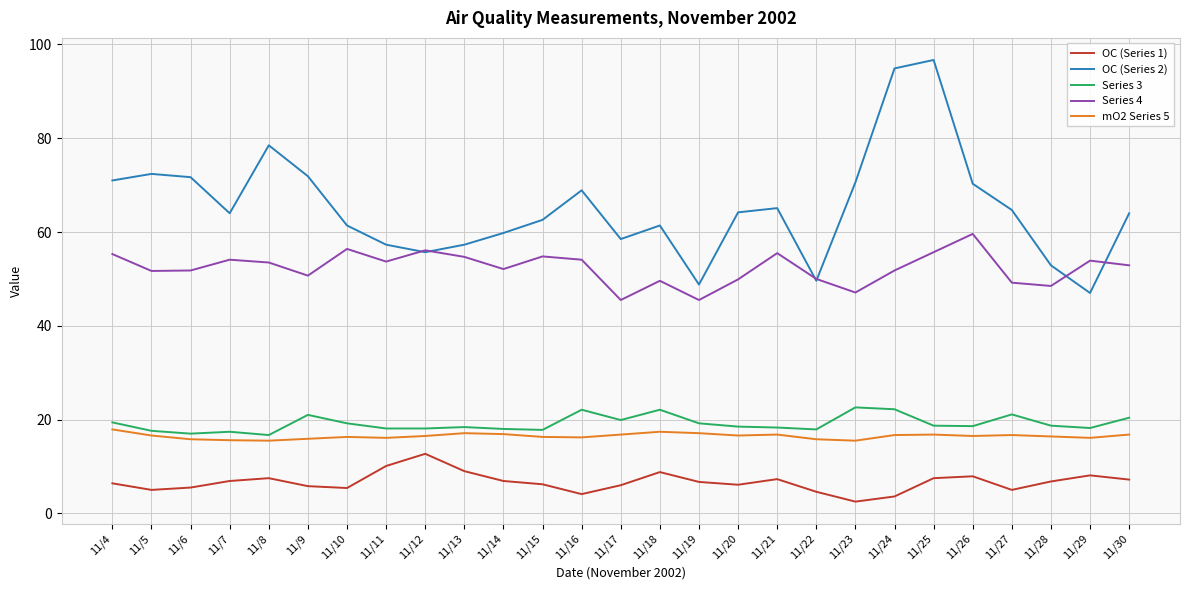

How many lines are shown in the chart?

5